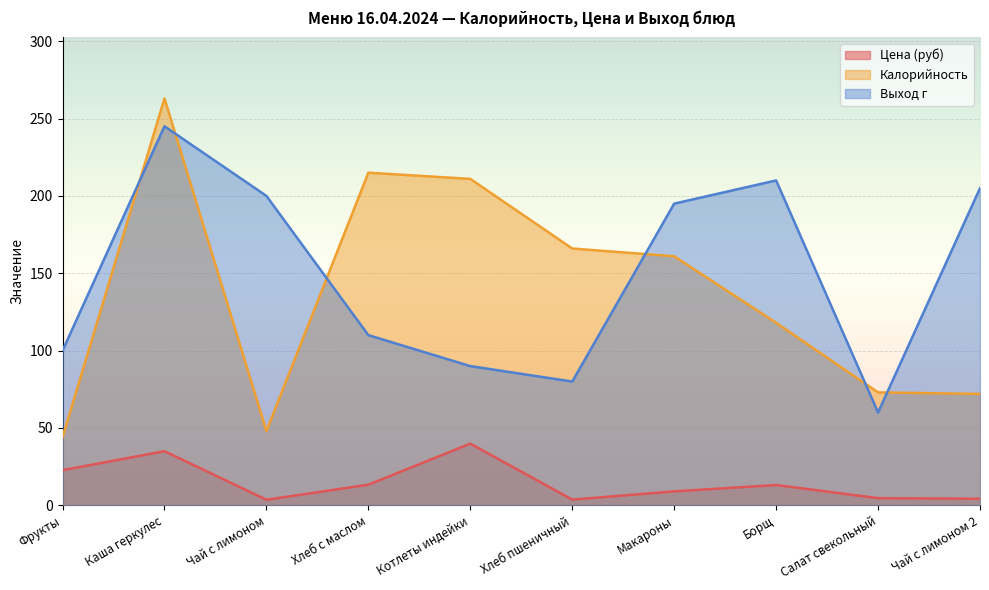

True or false: Выход г has a value of 60.0 at Салат свекольный.

True